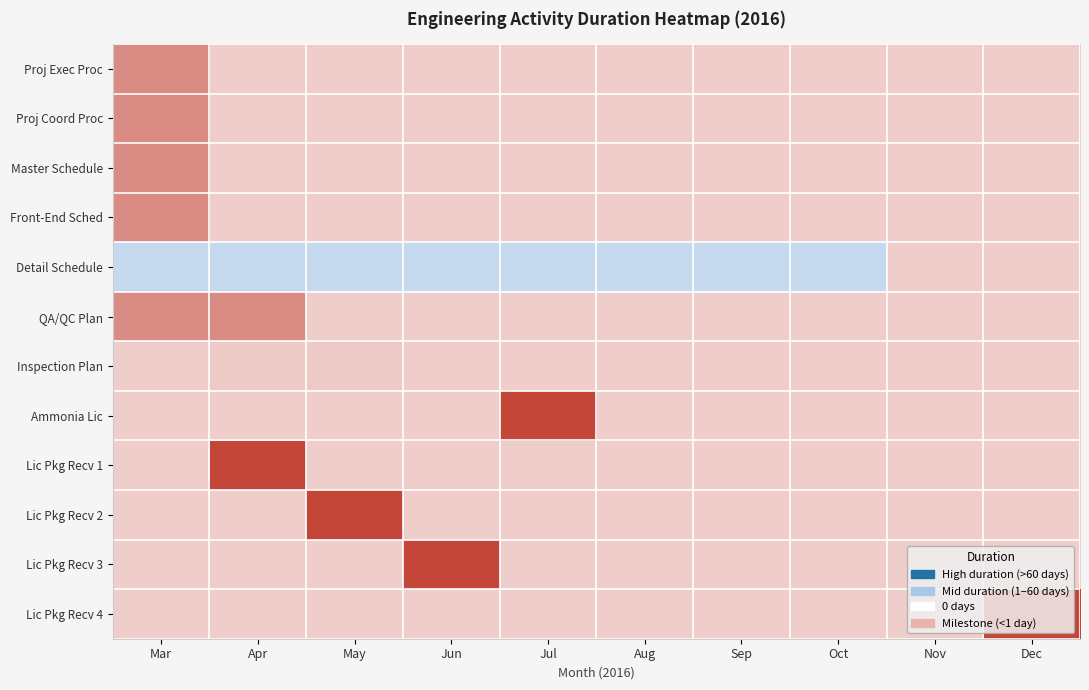

Which series has the largest total across all categories?

Detail Schedule